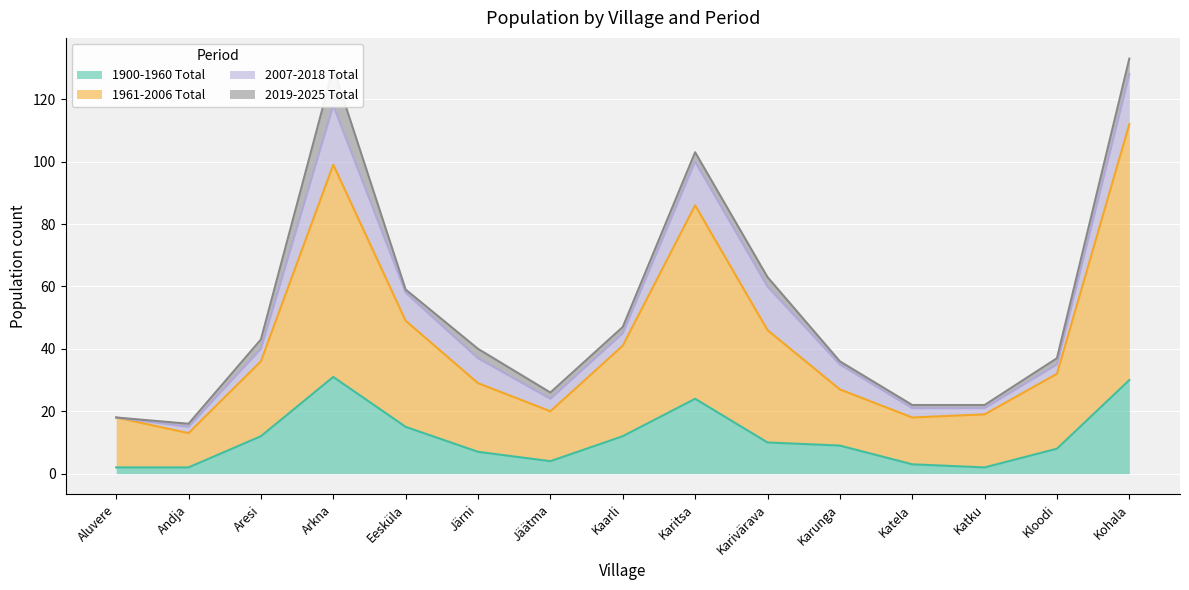

What is the total value across all series at Kaarli?

47